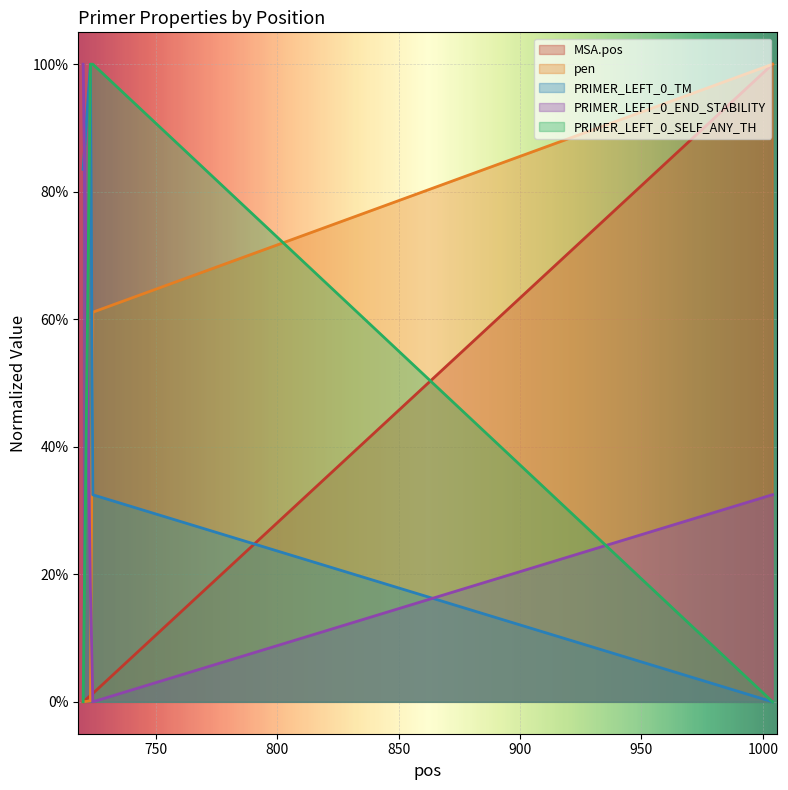

How many interior local peaks does the PRIMER_LEFT_0_TM series have?

1